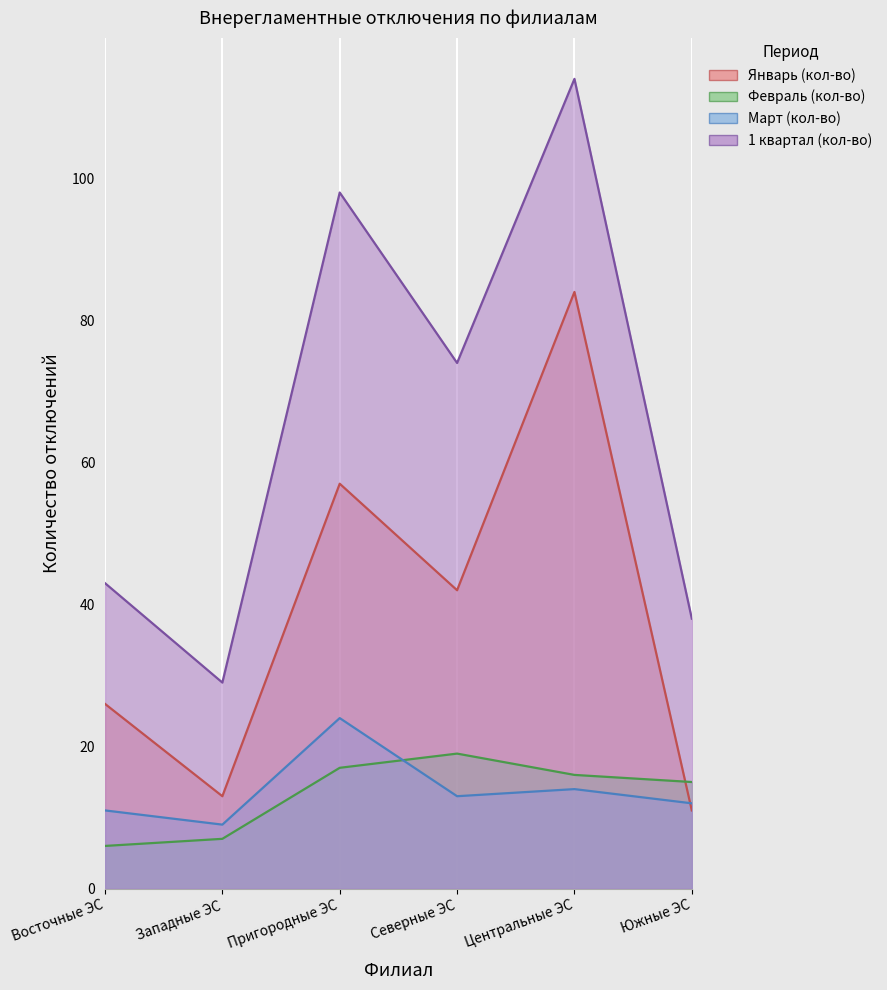

Which category has the highest value in the Январь (кол-во) series?

Центральные ЭС